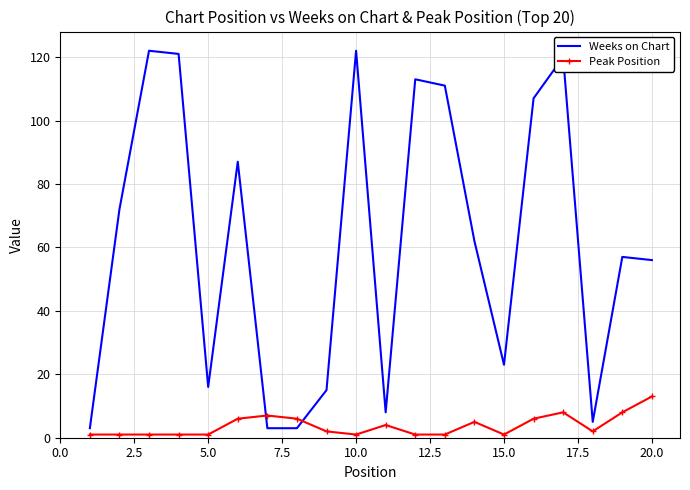

True or false: Weeks on Chart and Peak Position cross at least once.

True